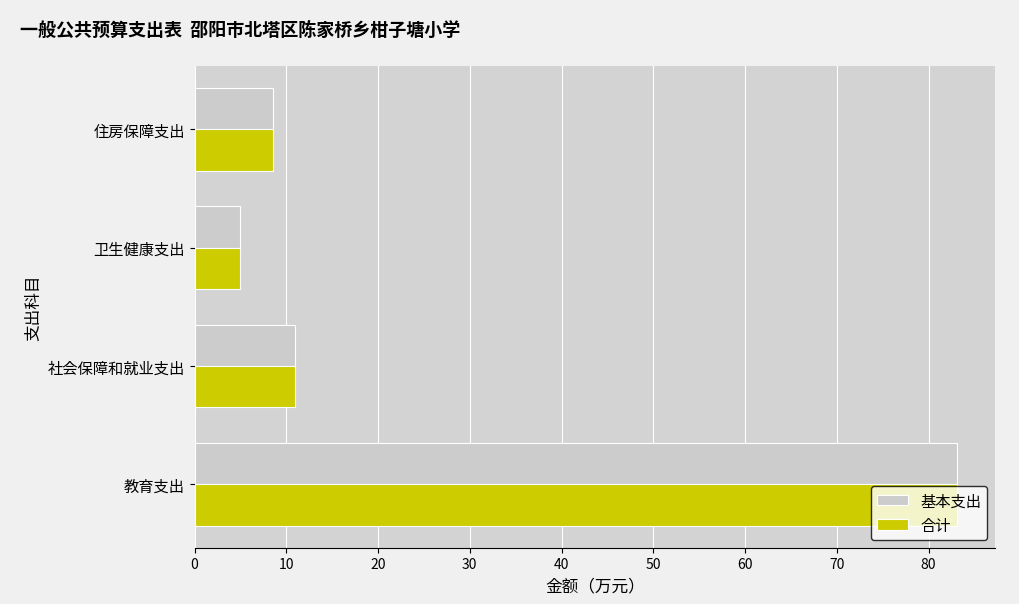

Is it true that 基本支出 equals 7.9 at 卫生健康支出?

False